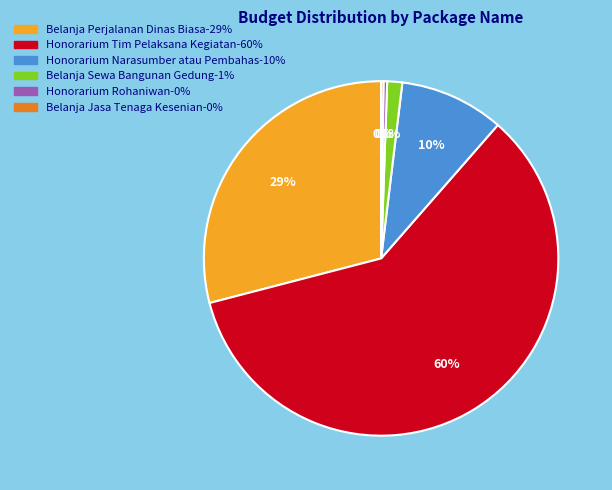

To the nearest percent, what is the average slice percentage?

17%